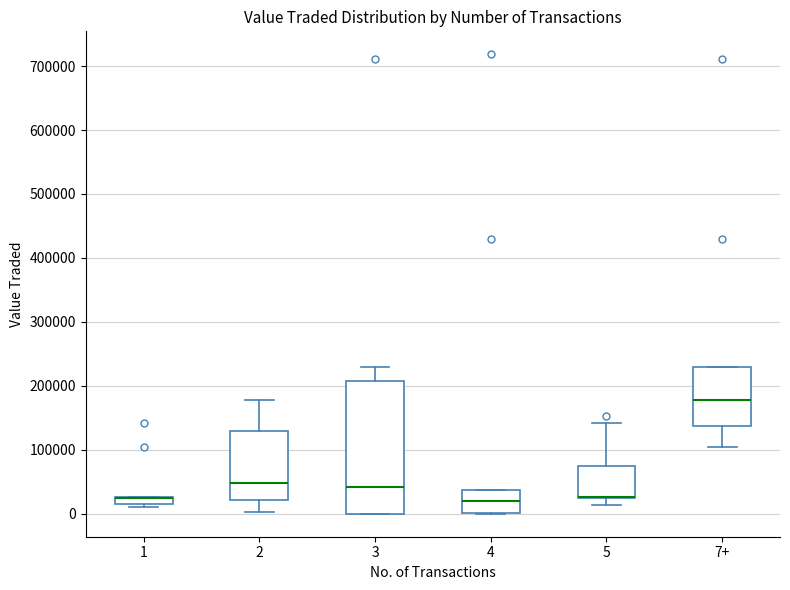

Where is the upper edge of the box for 4 on the y-axis? The values are not printed on the chart, so give them approximately, as read against the axis.

40000